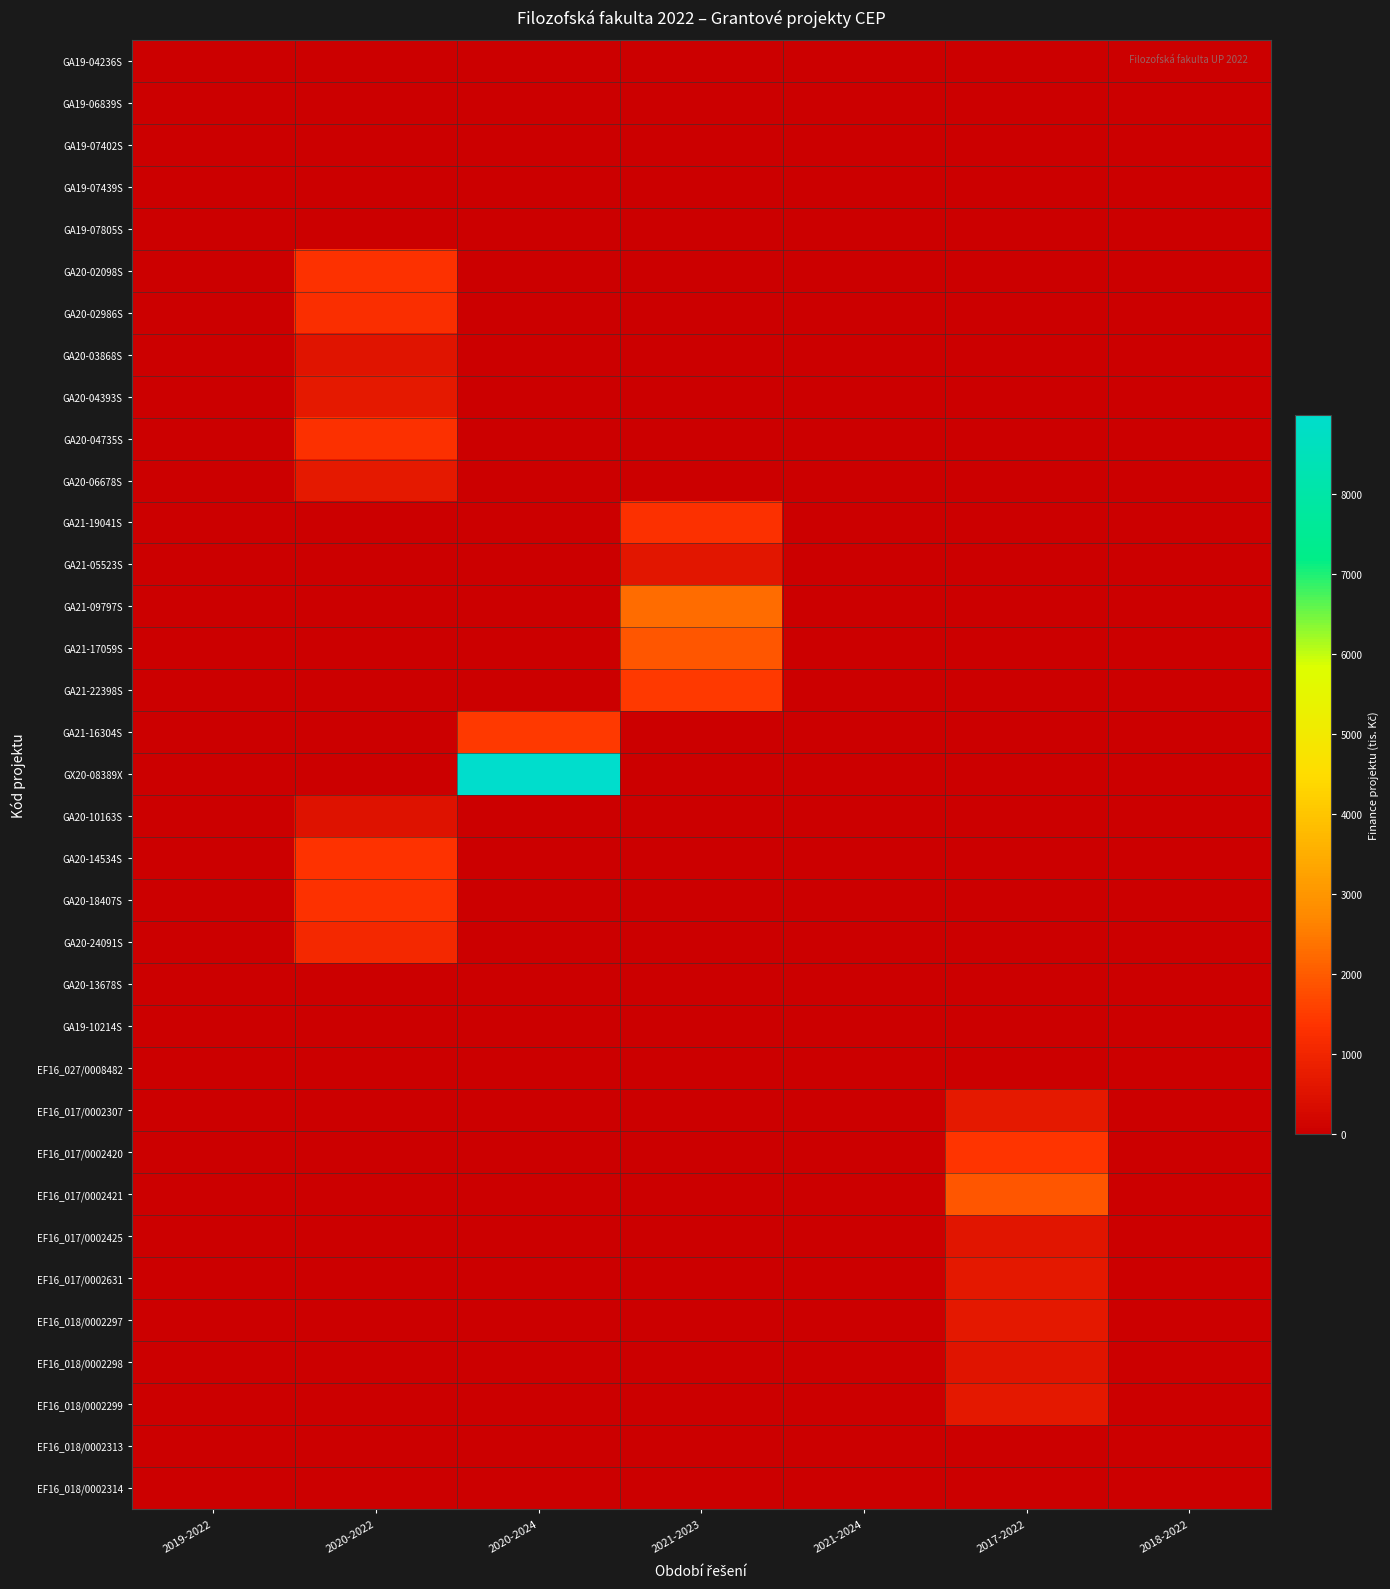

At which category is the sum across all series the highest?

2020-2024